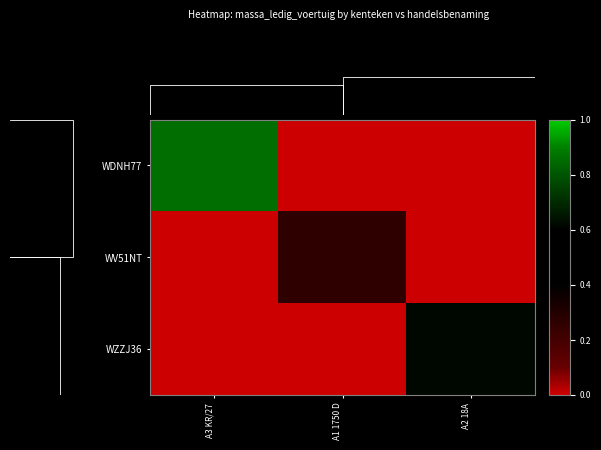

What is the total value across all series at A3 KR/27?

0.9